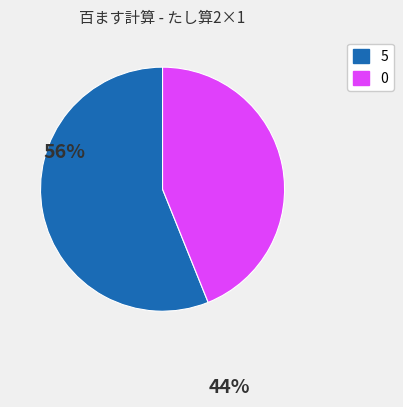

Is there a majority slice in this chart?

Yes